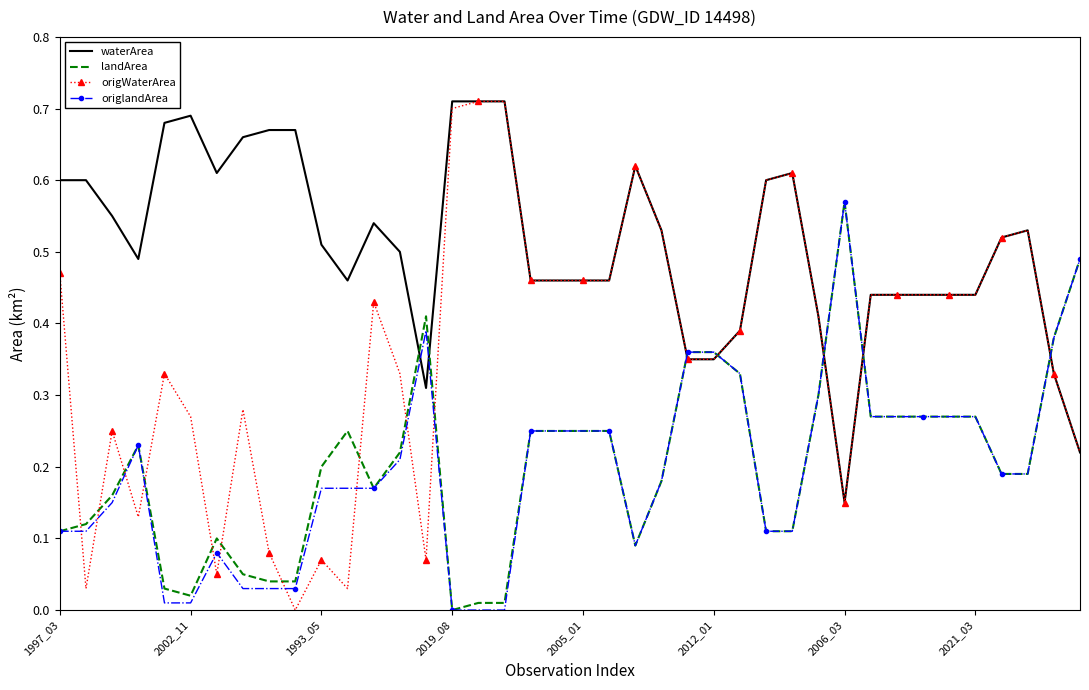

Which series has the largest range (max minus min)?

origWaterArea